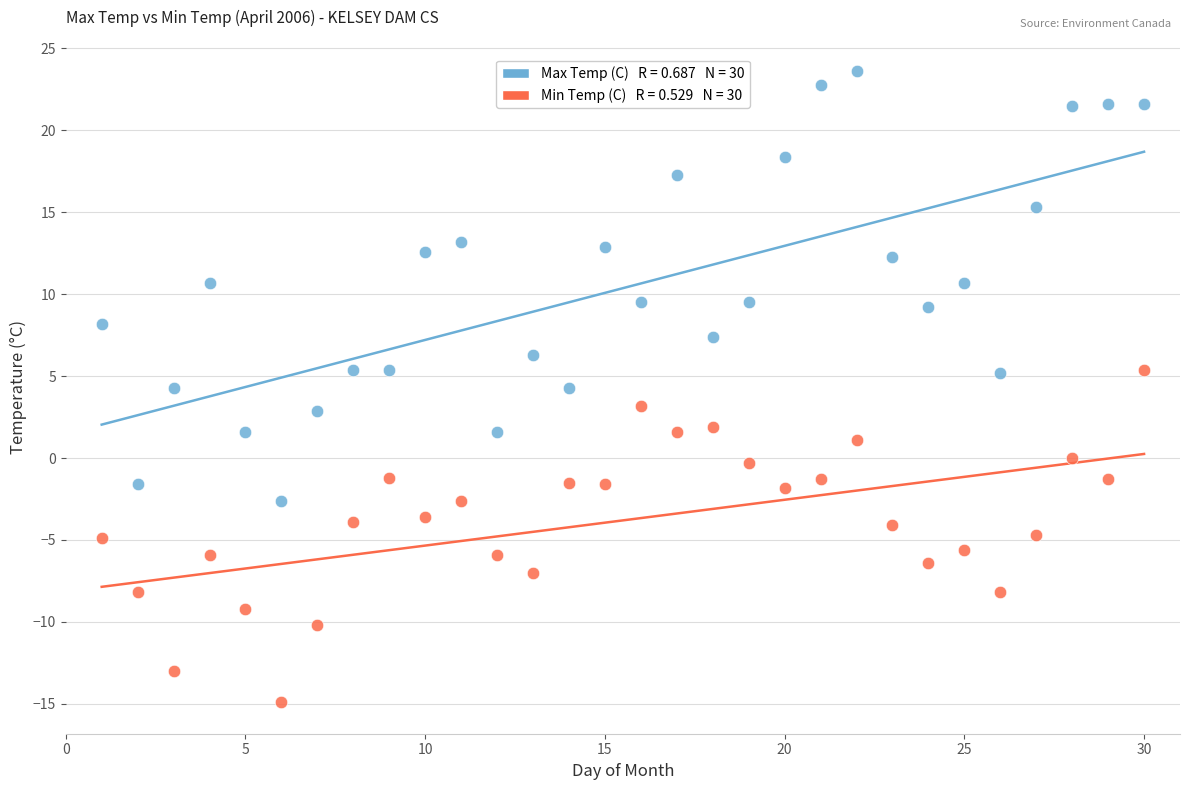

Across all data points, what is the range of X values (max minus min)?

29.0